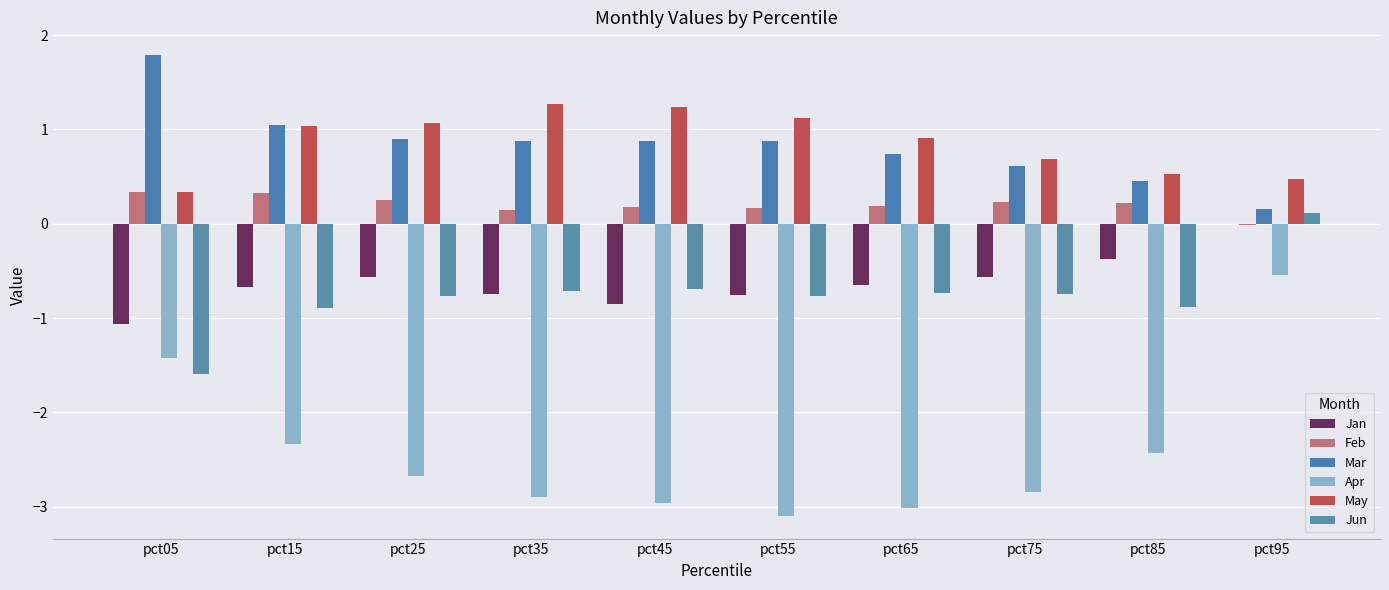

What is the total value across all series at pct35?

-2.1